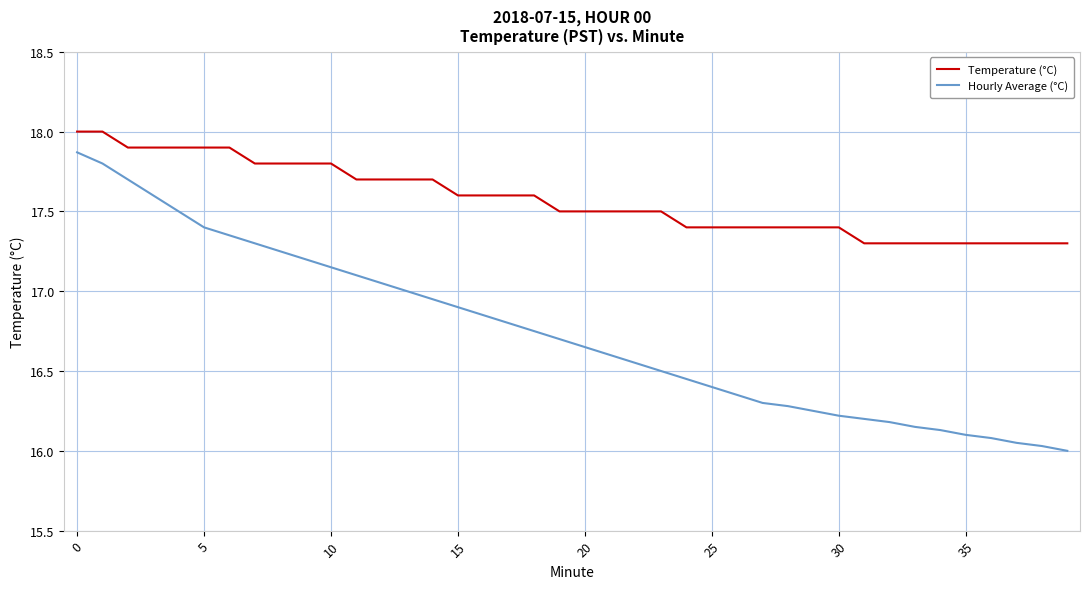

What is the maximum value shown in the chart?

18.0